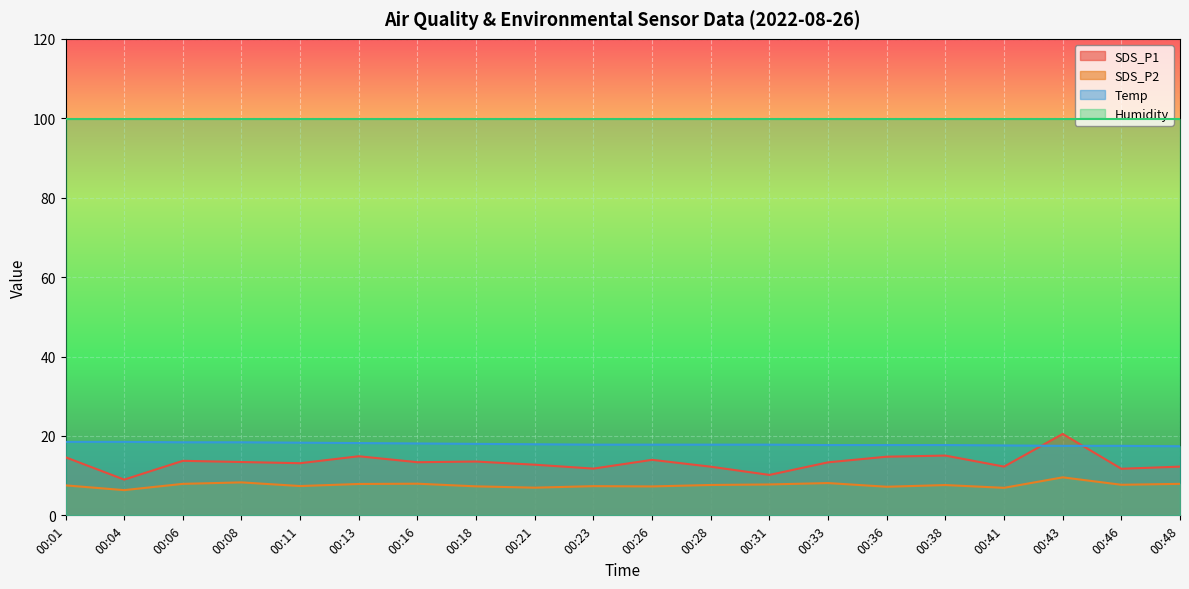

What are all the series names shown in the legend?

SDS_P1, SDS_P2, Temp, Humidity